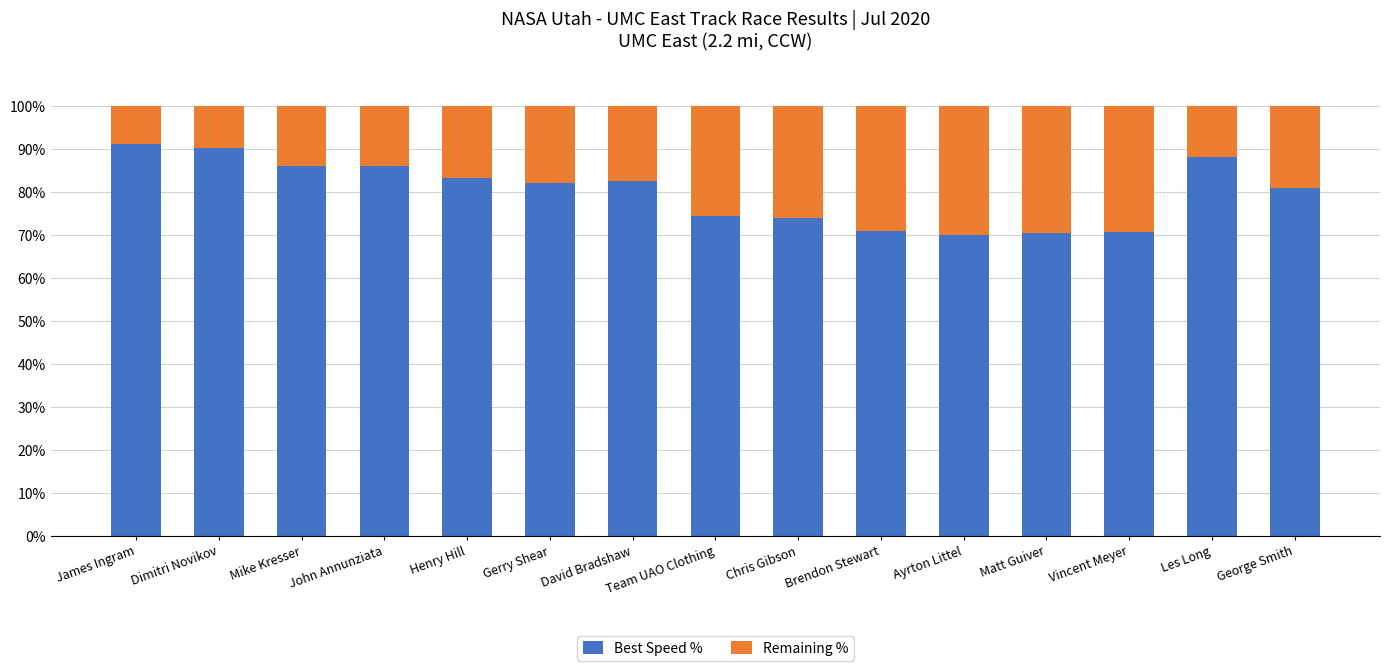

True or false: Best Speed % has a value of 35.1 at Henry Hill.

False